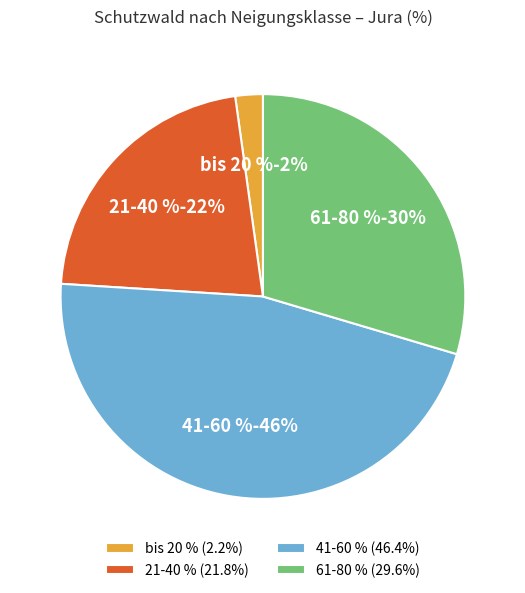

What is the smallest slice in the pie chart?

bis 20 %